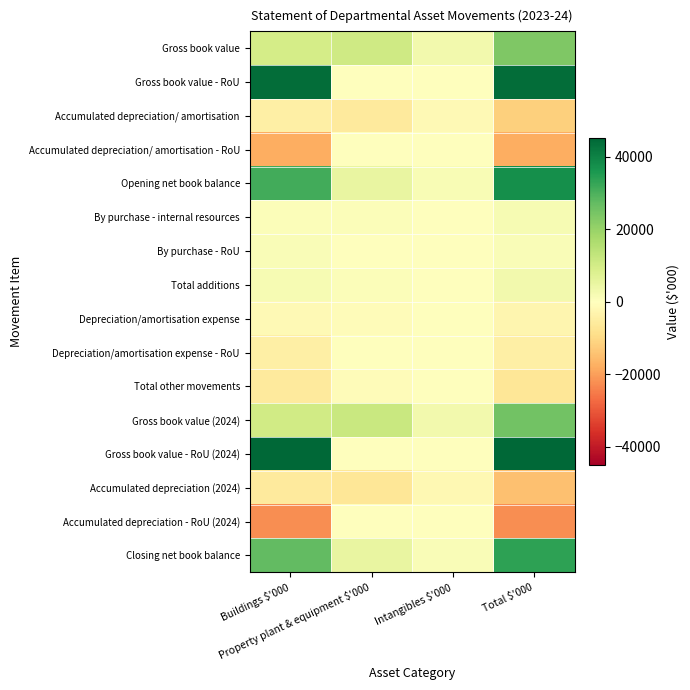

How many distinct data groups are displayed?

16